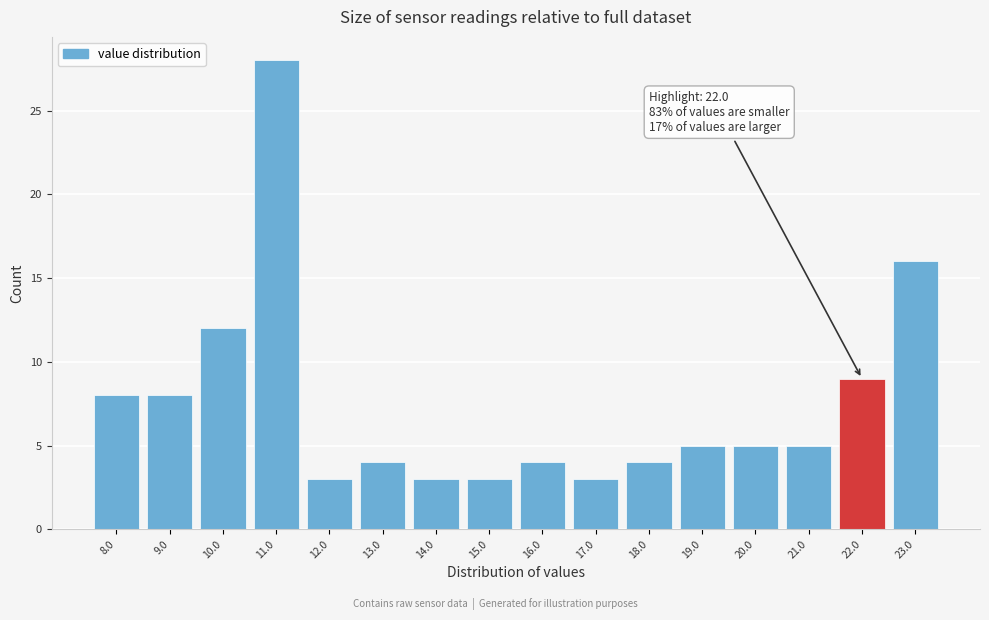

Which range on the x-axis has the tallest bar?

10.5 to 11.5